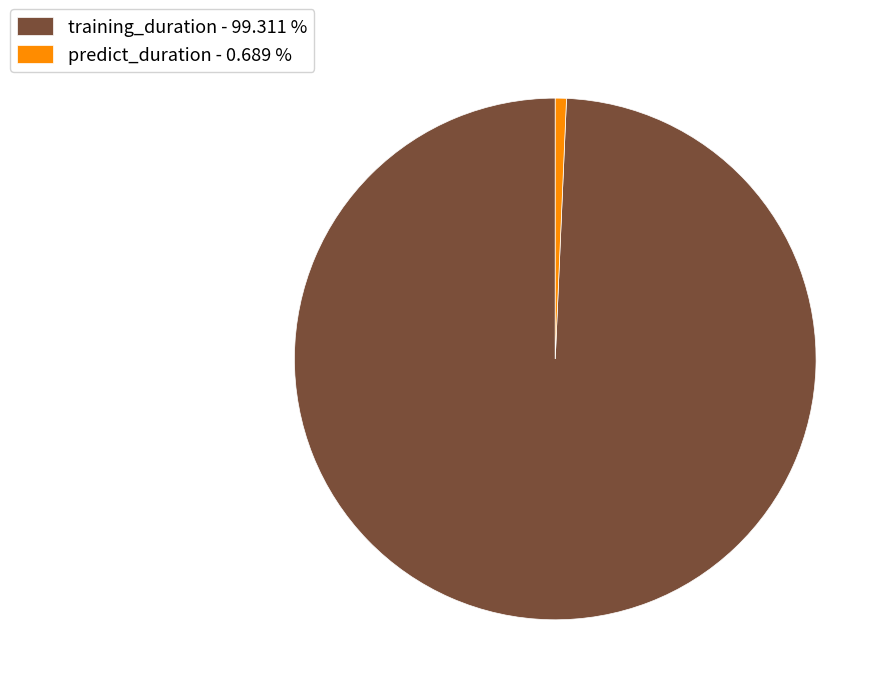

Which has a higher value, predict_duration - 0.689 % or training_duration - 99.311 %?

training_duration - 99.311 %